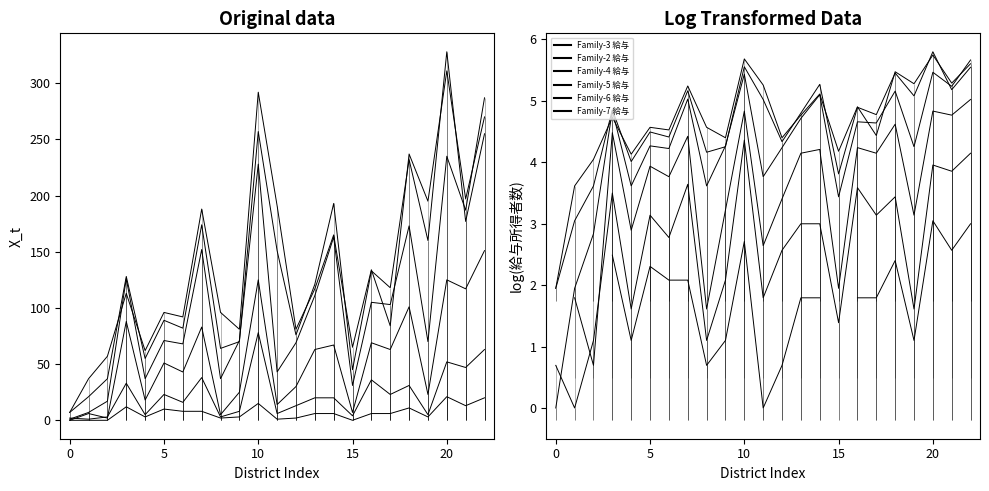

Between 0 and 21, which series saw the biggest shift?

Family-6 給与